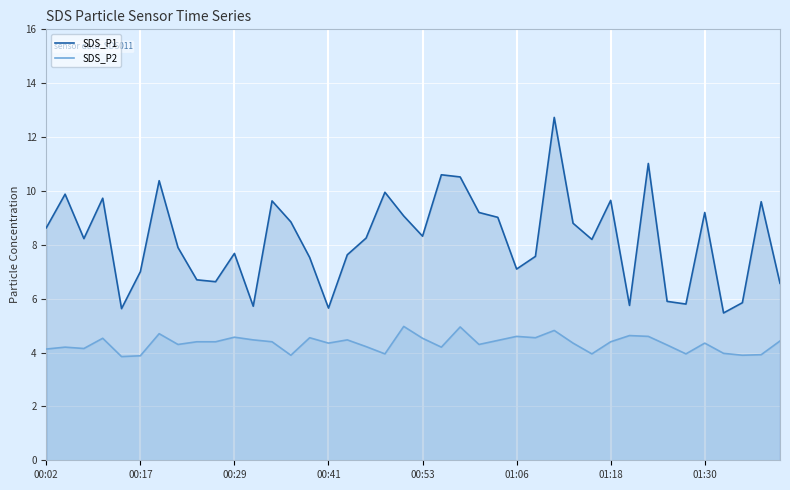

What is the difference between the maximum and second lowest values in the SDS_P2 series?

1.1